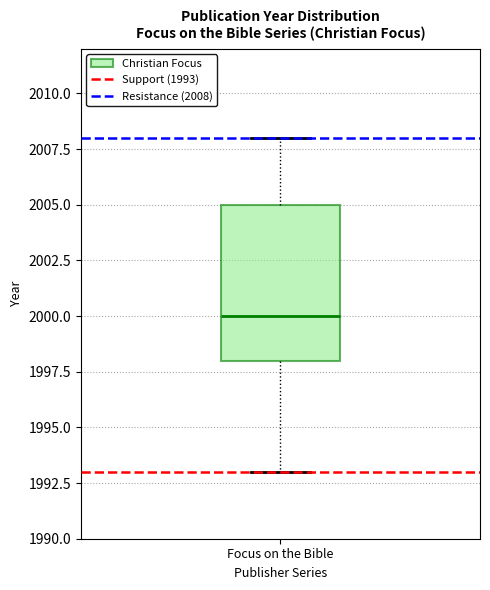

Transcribe this box plot: give where the median line is, the range the box spans, and where the two whiskers end, as read against the y-axis. The values are not printed on the chart, so give them approximately, as read against the axis.

median 2000, box 1998 to 2005, whiskers 1993 to 2008